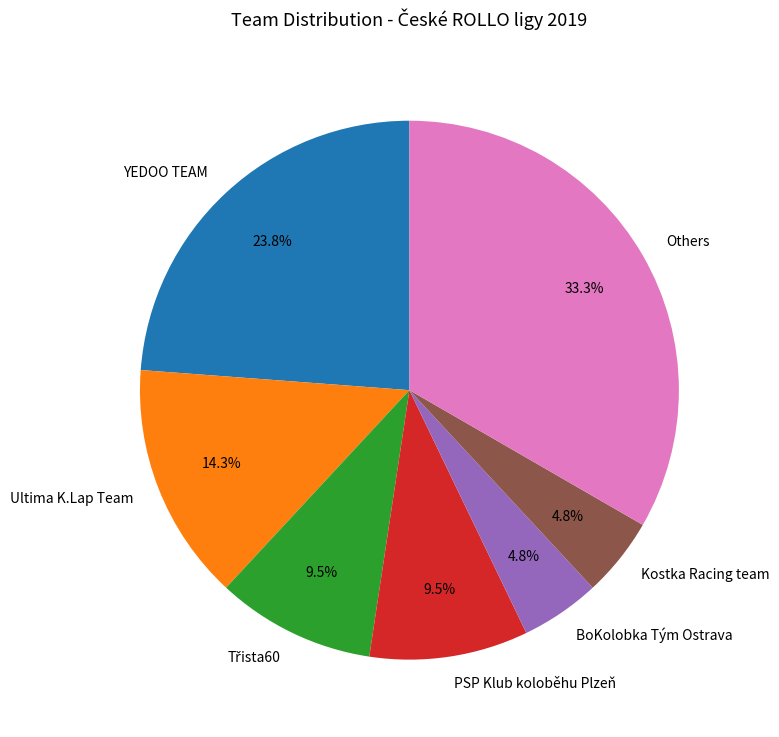

Which slice is the largest?

Others